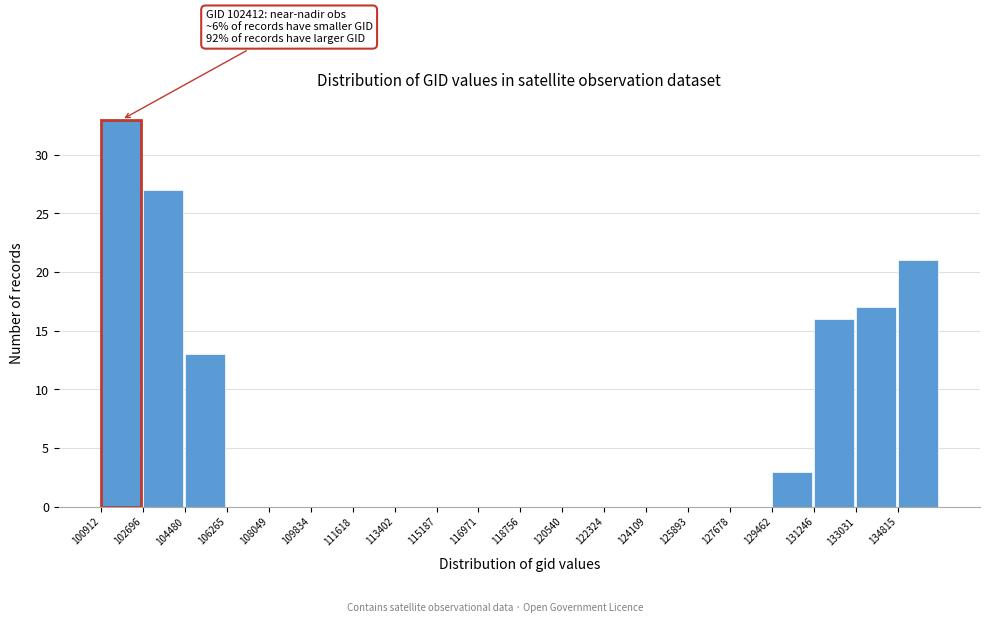

Which range on the x-axis has the tallest bar?

101000 to 102600